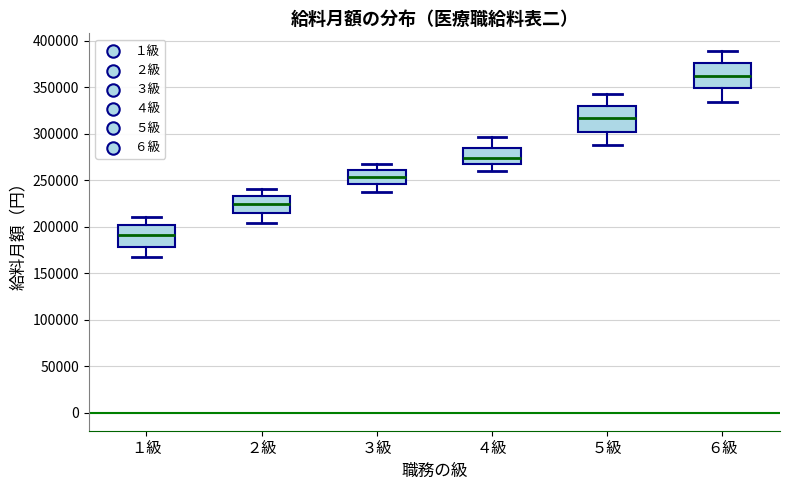

Reading left to right, transcribe this box plot: for each box, give where its median line is, the range the box spans, and where its two whiskers end, as read against the y-axis. The values are not printed on the chart, so give them approximately, as read against the axis.

１級: median 190000, box 180000 to 200000, whiskers 165000 to 210000
２級: median 225000, box 215000 to 235000, whiskers 205000 to 240000
３級: median 255000, box 245000 to 260000, whiskers 240000 to 265000
４級: median 275000, box 270000 to 285000, whiskers 260000 to 295000
５級: median 315000, box 300000 to 330000, whiskers 290000 to 345000
６級: median 360000, box 350000 to 375000, whiskers 335000 to 390000